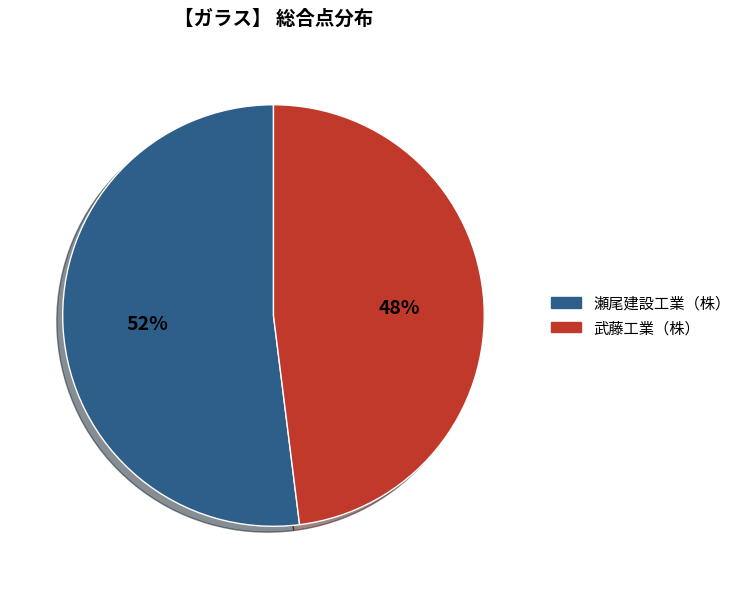

Rank the categories by value from lowest to highest.

武藤工業（株）, 瀬尾建設工業（株）